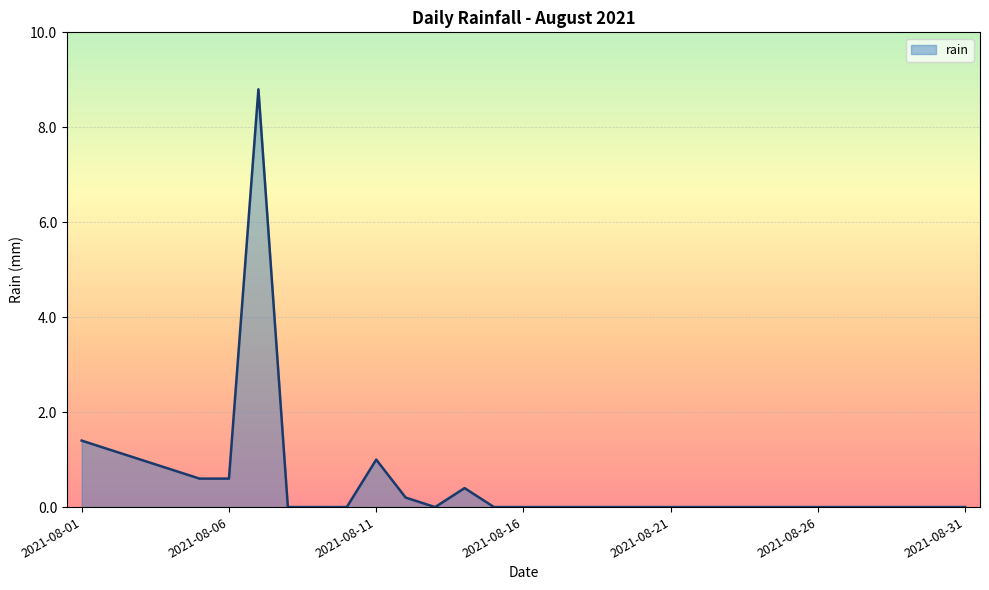

What is the difference between the maximum and minimum values?

8.8